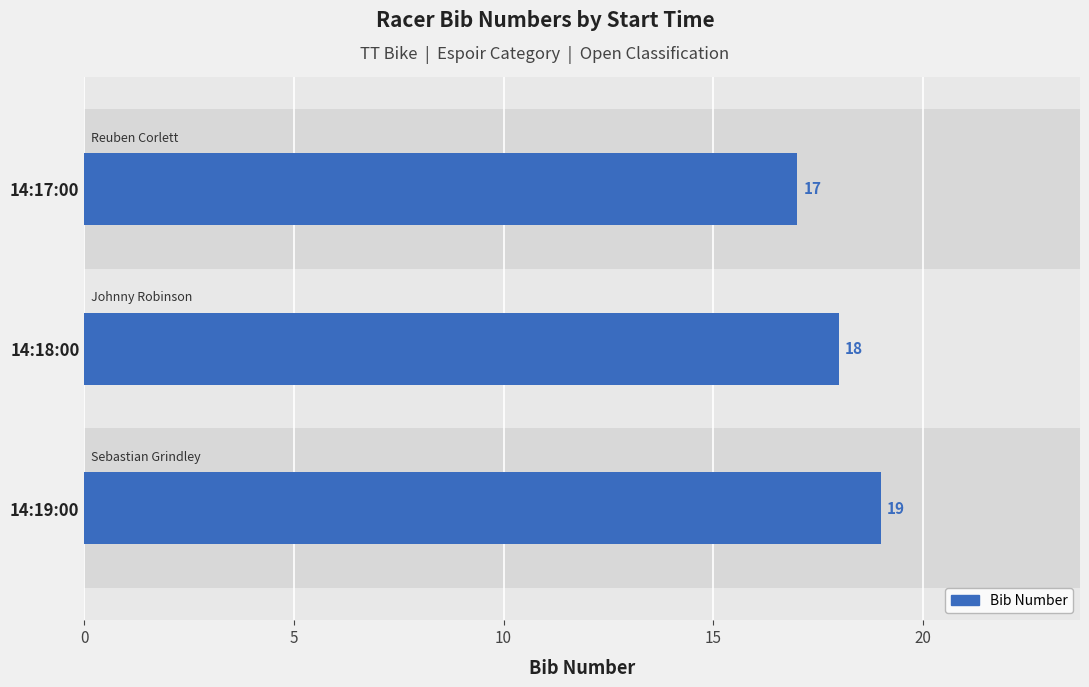

What is the sum of all values?

54